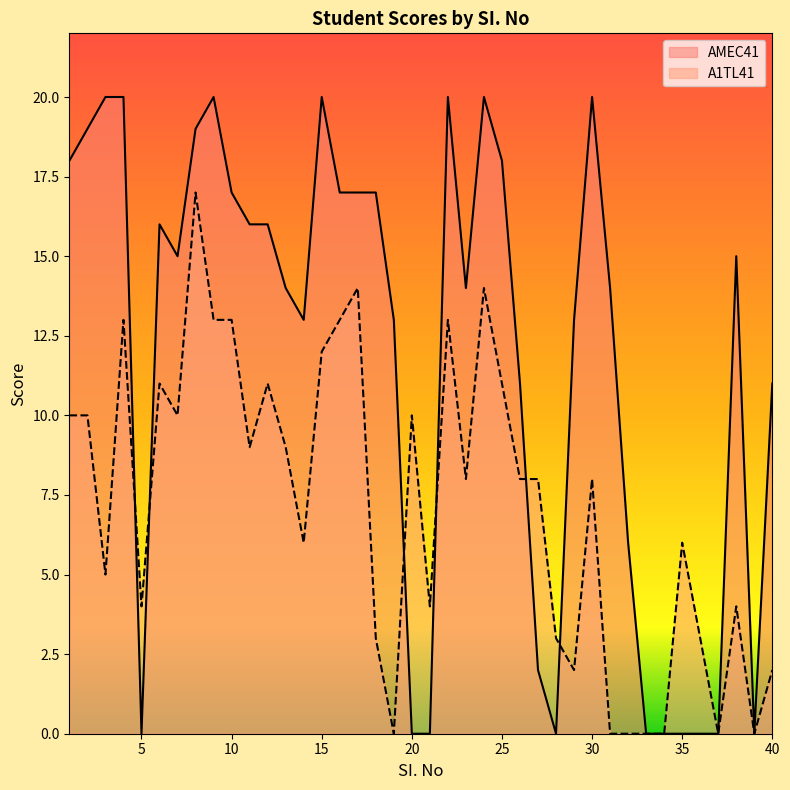

How many lines are shown in the chart?

2